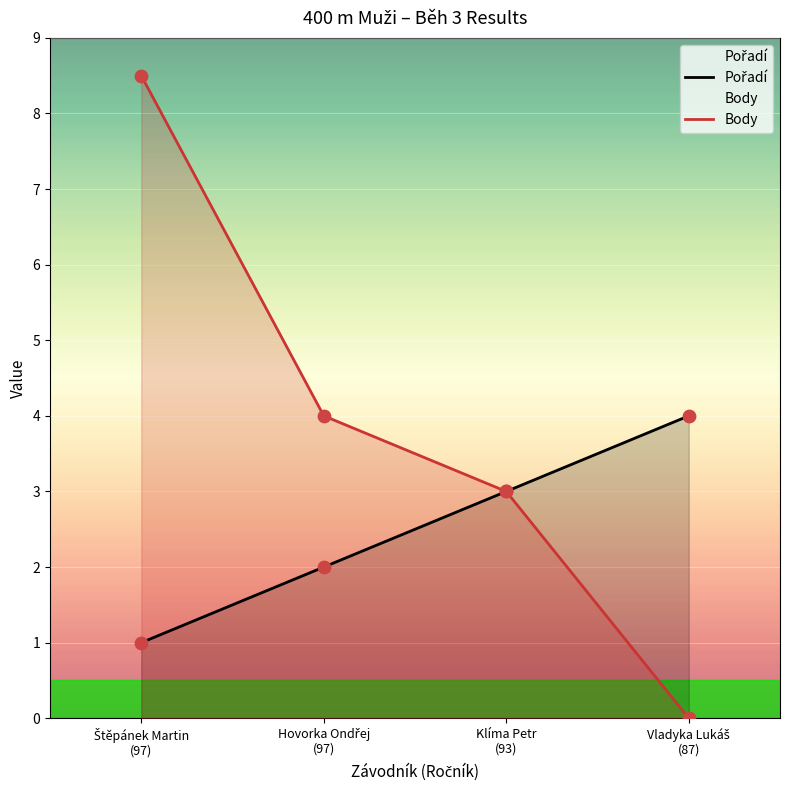

What is the total value across all series at Štěpánek Martin
(97)?

9.5